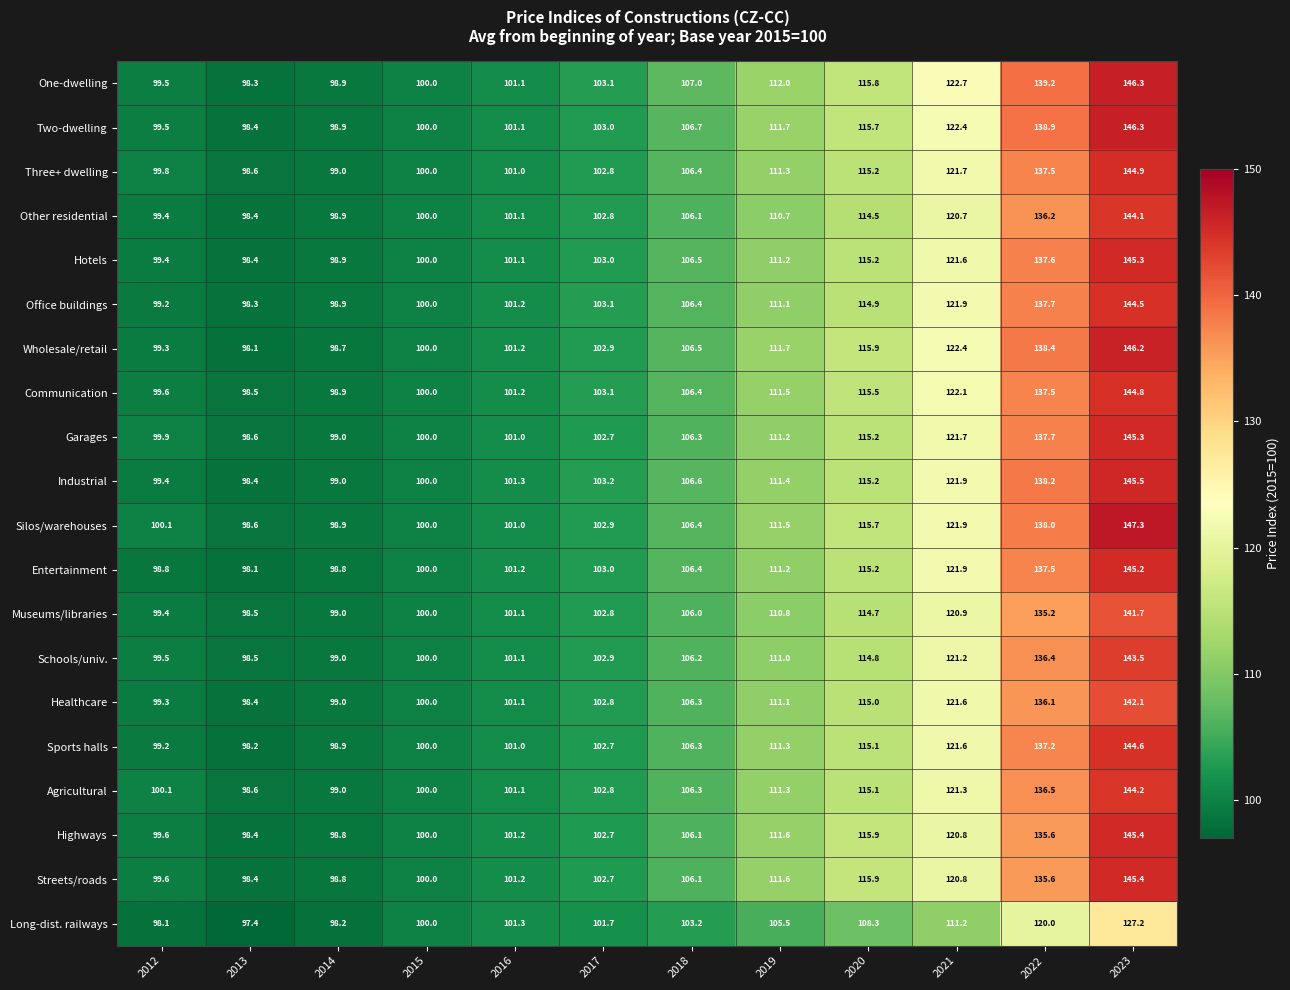

What is the difference between the second highest and minimum values in the Streets/roads series?

37.2